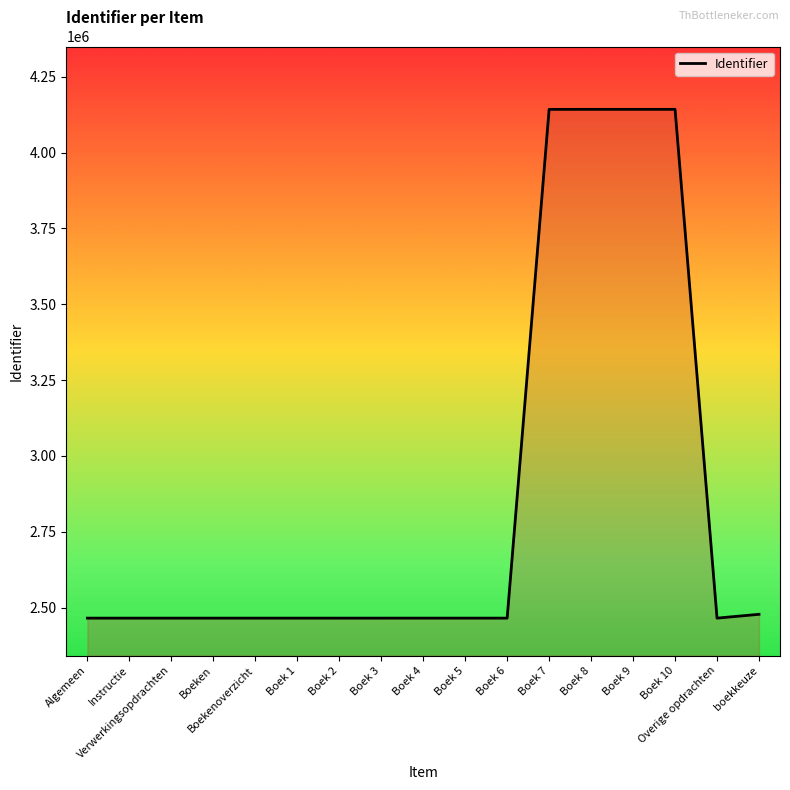

Read the value at Boekenoverzicht, to the nearest 100.

2465200